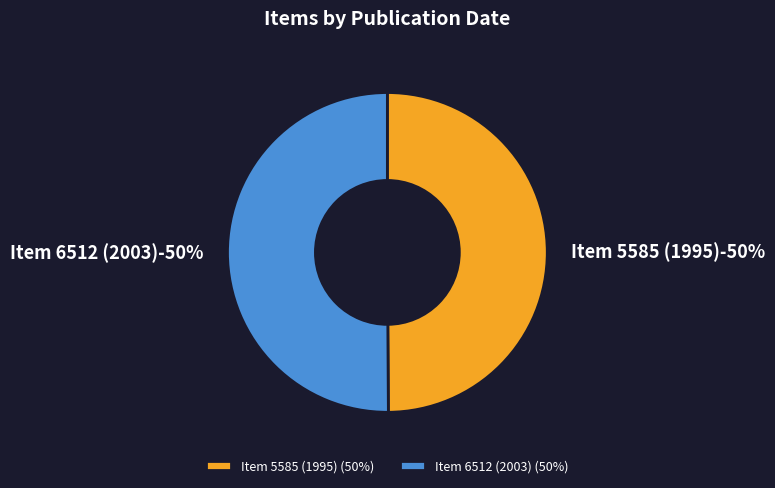

Between Item 5585 (1995) and Item 6512 (2003), which is larger?

Item 6512 (2003)